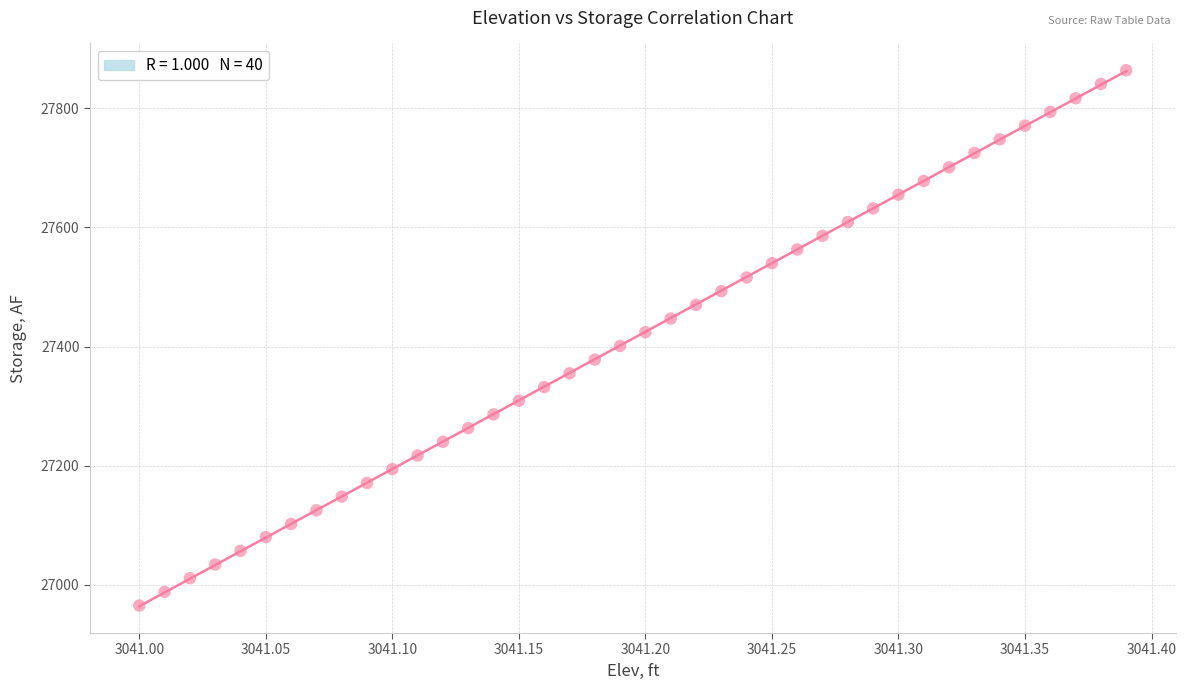

What is the range of Y values (max minus min)?

899